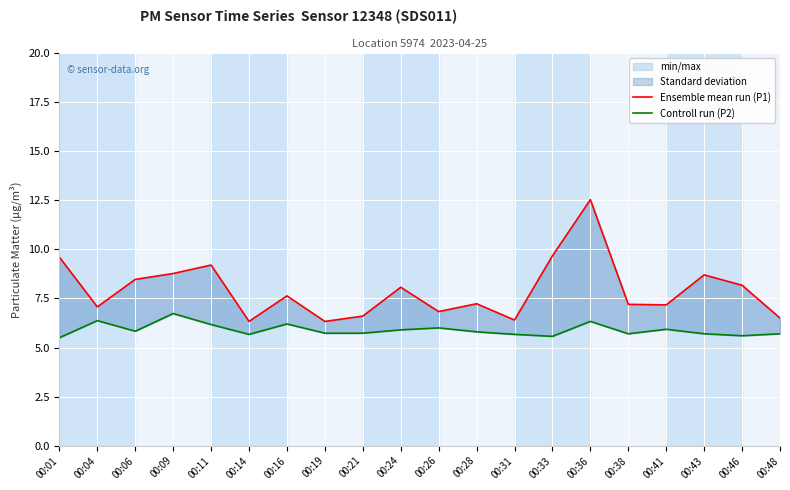

Which series has the largest total across all categories?

Ensemble mean run (P1)